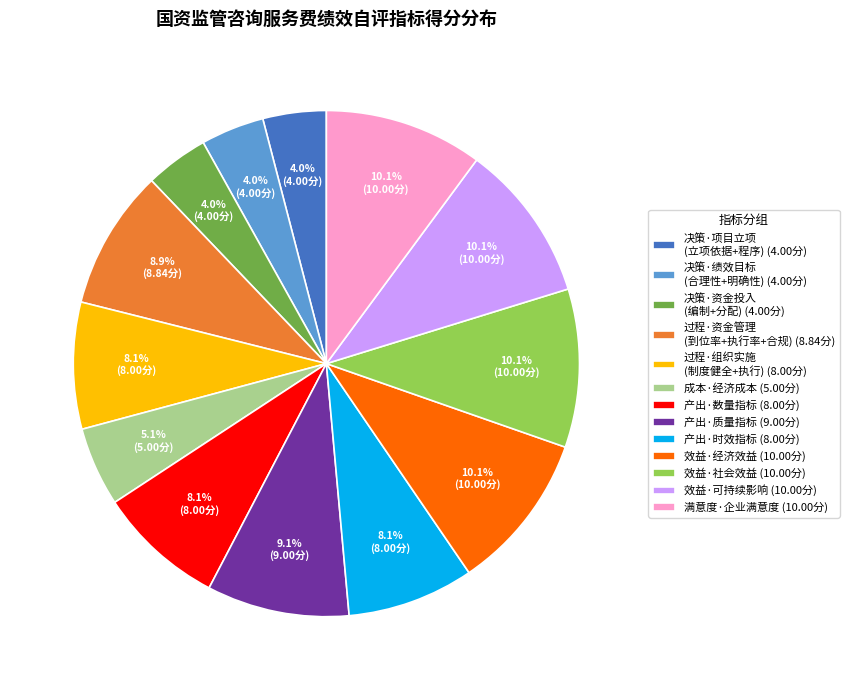

Does 决策·资金投入 (编制+分配) (4.00分) represent more than half of the total?

No